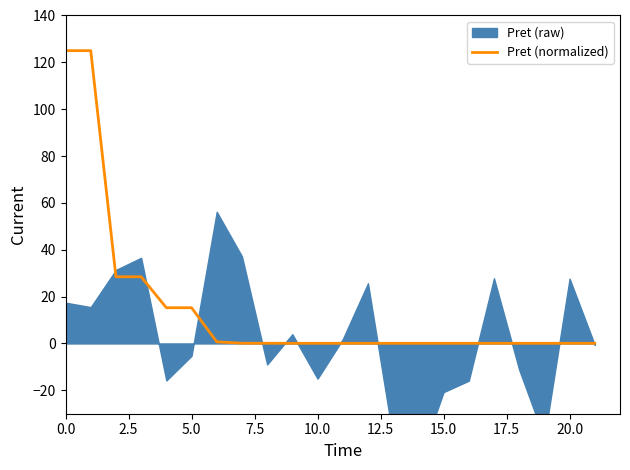

What is the highest value of the Pret (normalized) series?

125.0